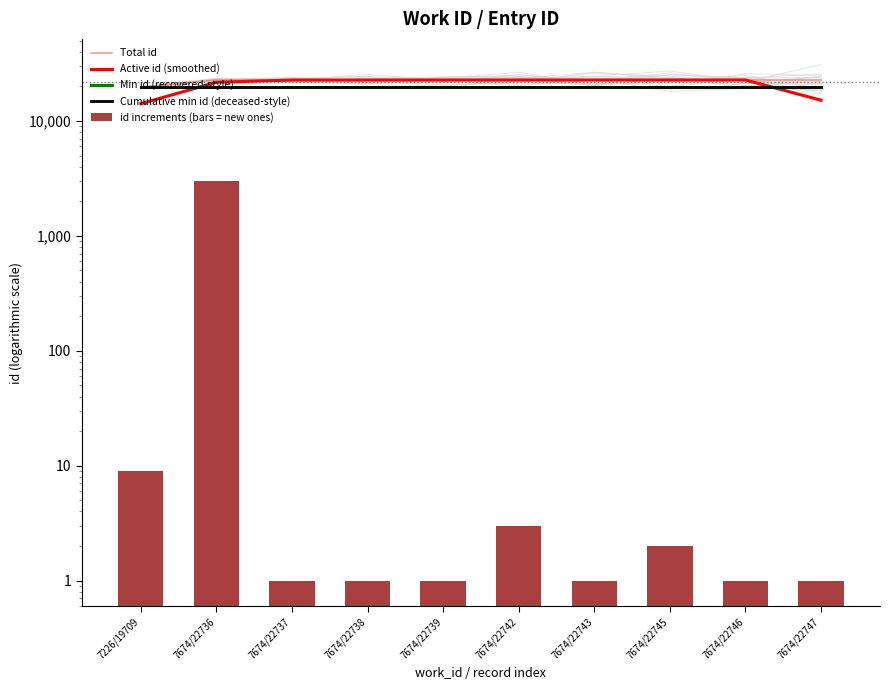

List the series in order of their peak value, lowest first.

id increments (bars = new ones), Min id (recovered-style), Cumulative min id (deceased-style), Active id (smoothed), Total id